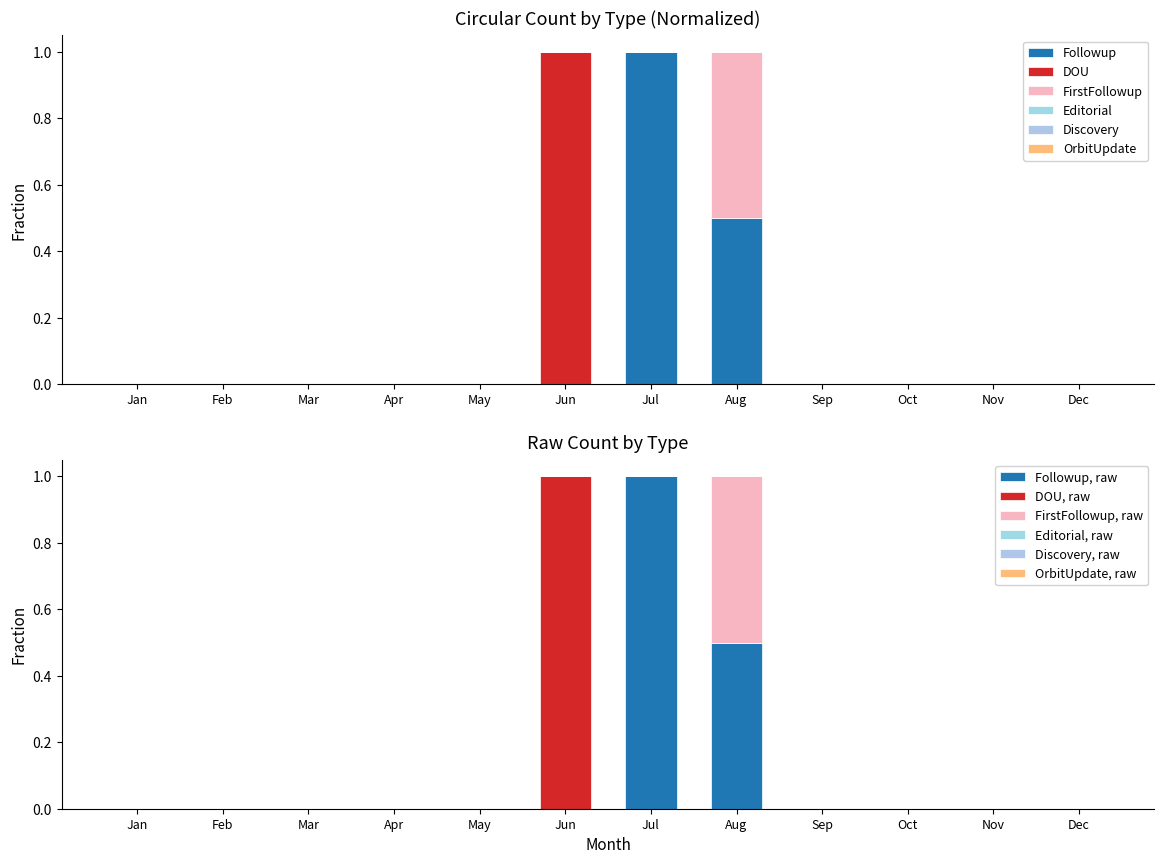

The value of DOU at Oct is 0.0. True or false?

True